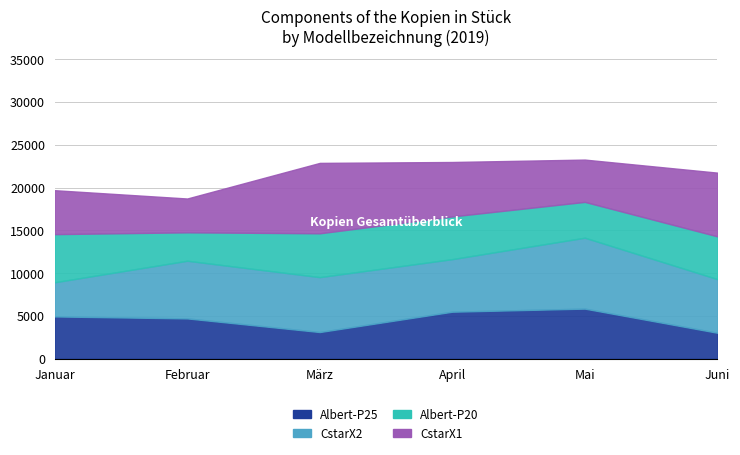

At April, list the series in order from largest to smallest.

CstarX1, CstarX2, Albert-P25, Albert-P20